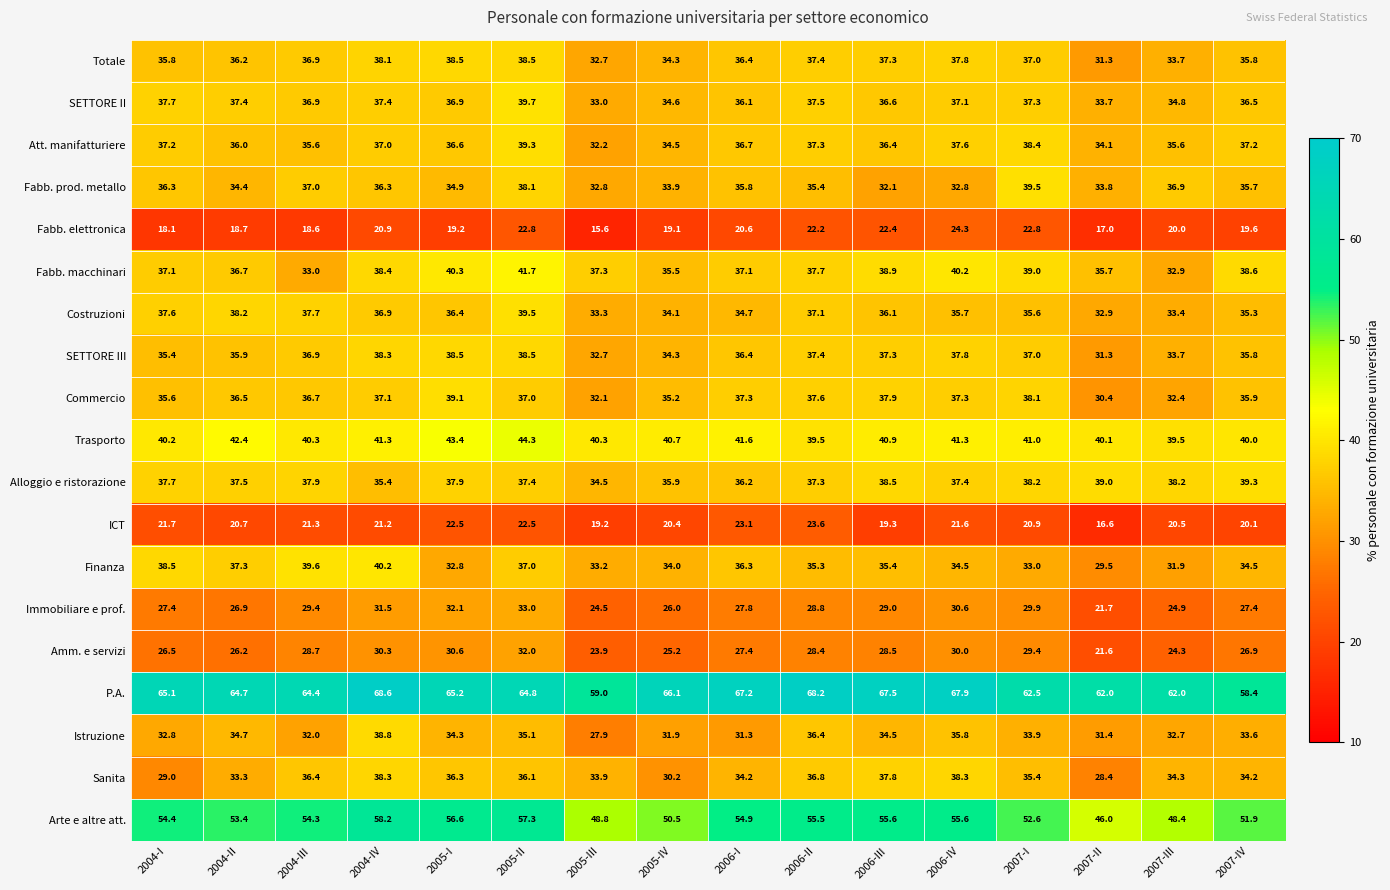

Which label corresponds to the smallest value in the chart?

2005-III